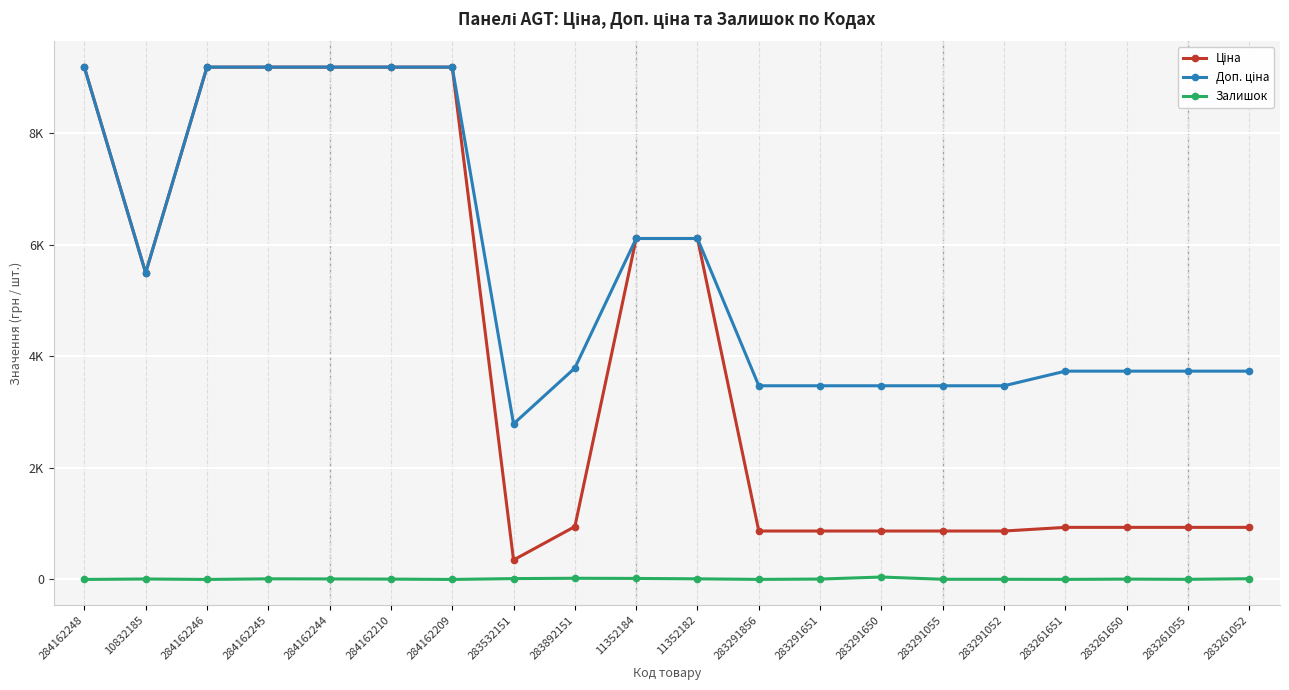

Is it true that Залишок equals 35.1 at 283892151?

False